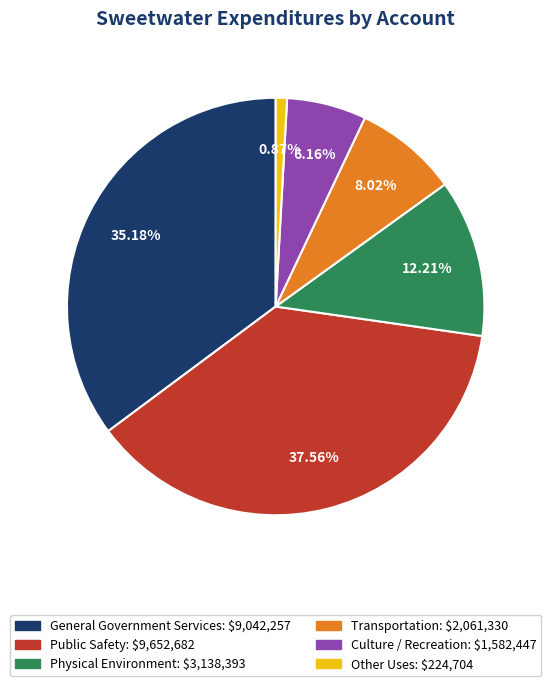

How many segments does this pie chart have?

6